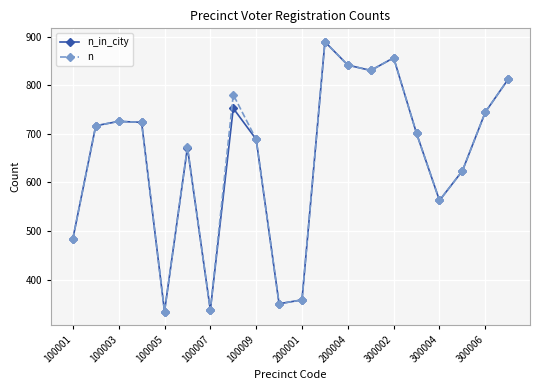

At how many categories does at least one series exceed 555?

15